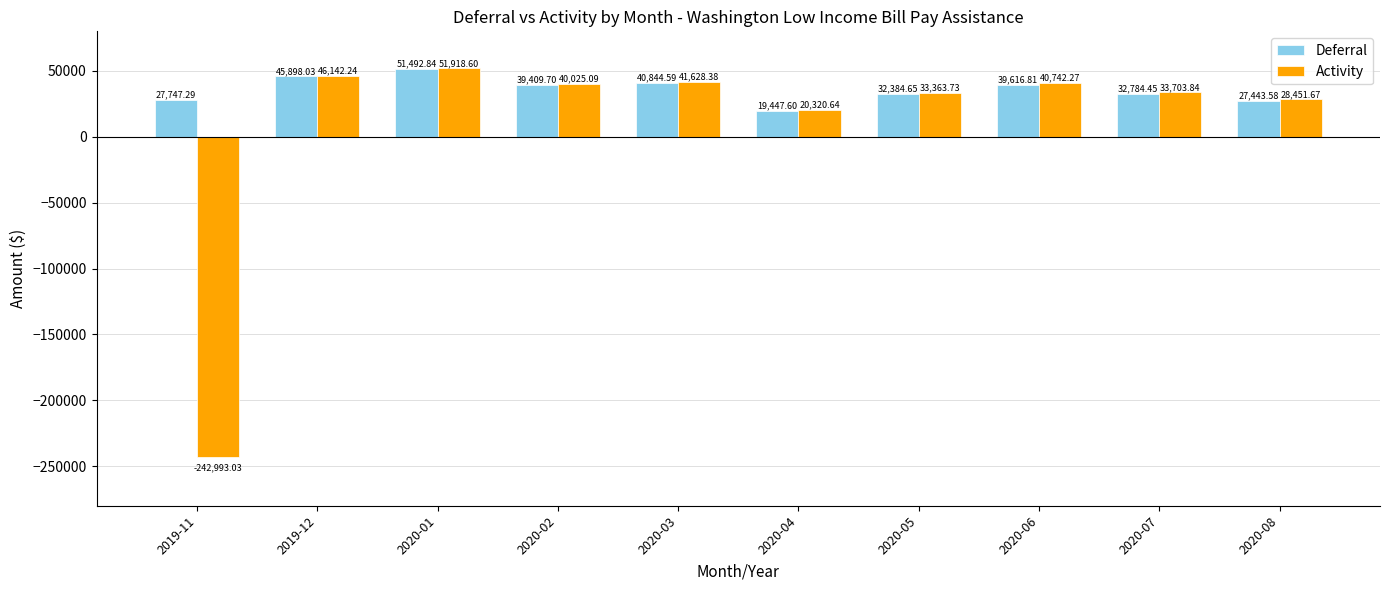

What is the minimum value for Activity?

-242993.0